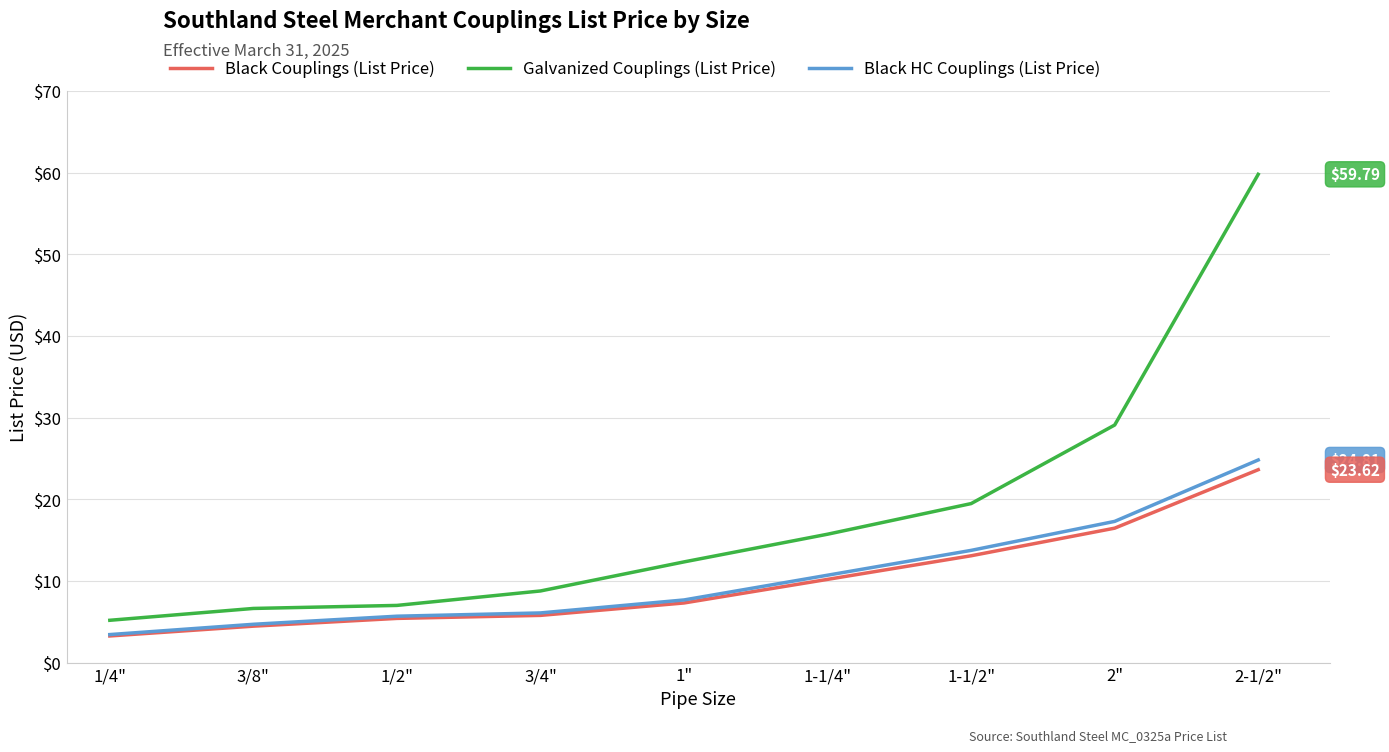

What is the maximum value shown in the chart?

59.8